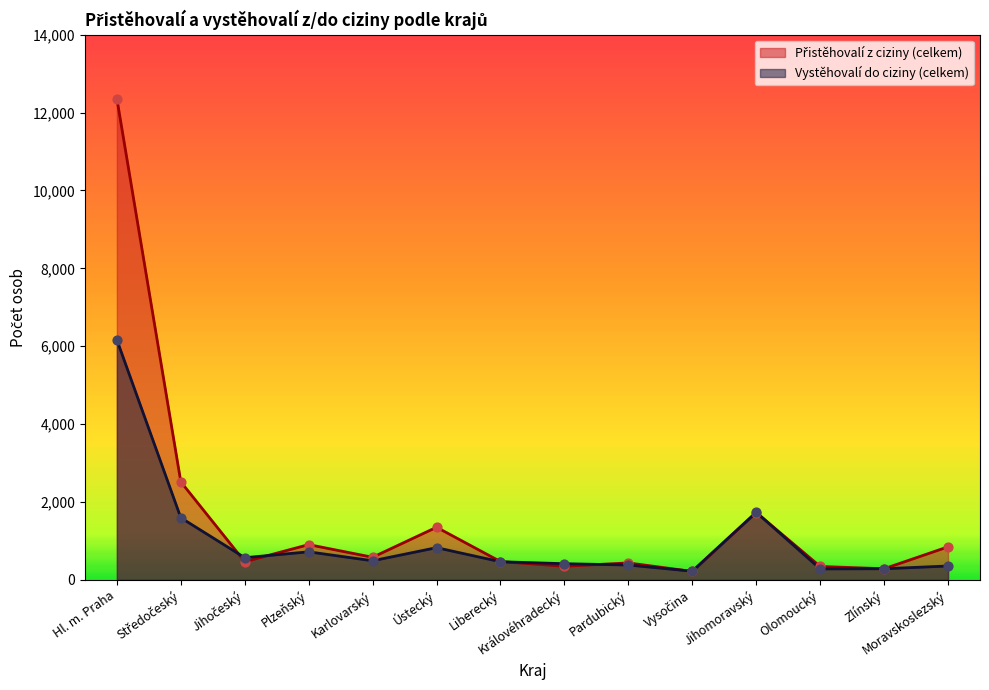

At which category is the sum across all series the highest?

Hl. m. Praha